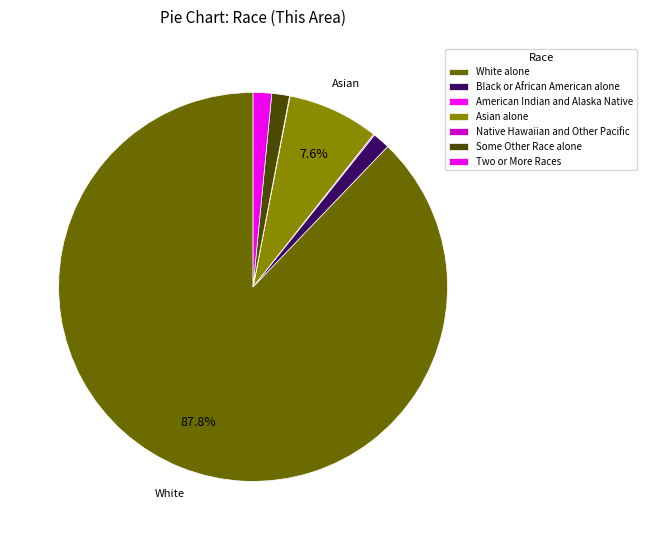

To the nearest percent, what is the difference between the largest and smallest slice percentages?

88%